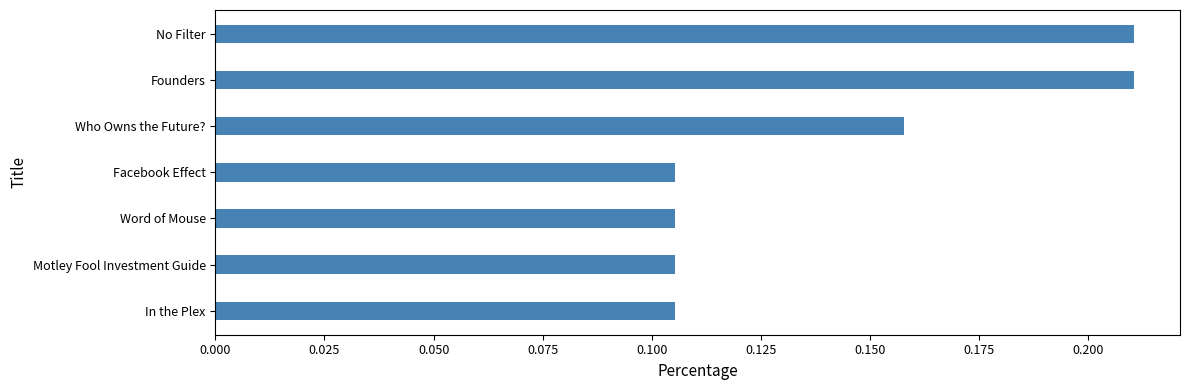

What is the sum of all values?

1.0